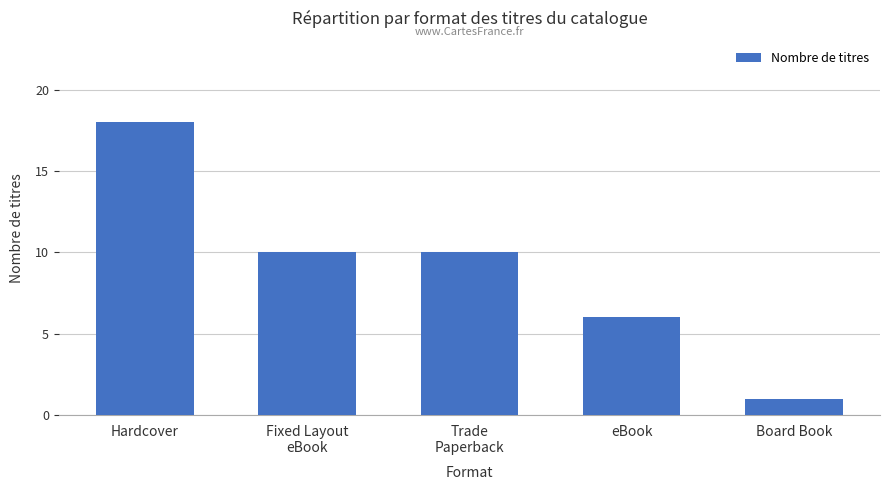

The value at Hardcover is 18. True or false?

True